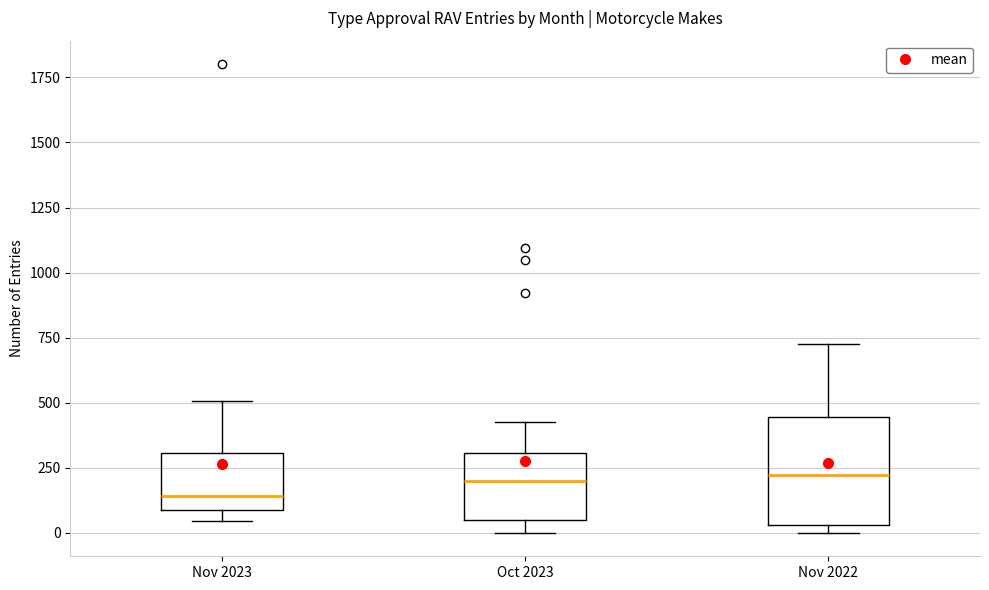

Reading left to right, transcribe this box plot: for each box, give where its median line is, the range the box spans, and where its two whiskers end, as read against the y-axis. The values are not printed on the chart, so give them approximately, as read against the axis.

Nov 2023: median 150, box 100 to 300, whiskers 50 to 500
Oct 2023: median 200, box 50 to 300, whiskers 0 to 450
Nov 2022: median 200, box 50 to 450, whiskers 0 to 750